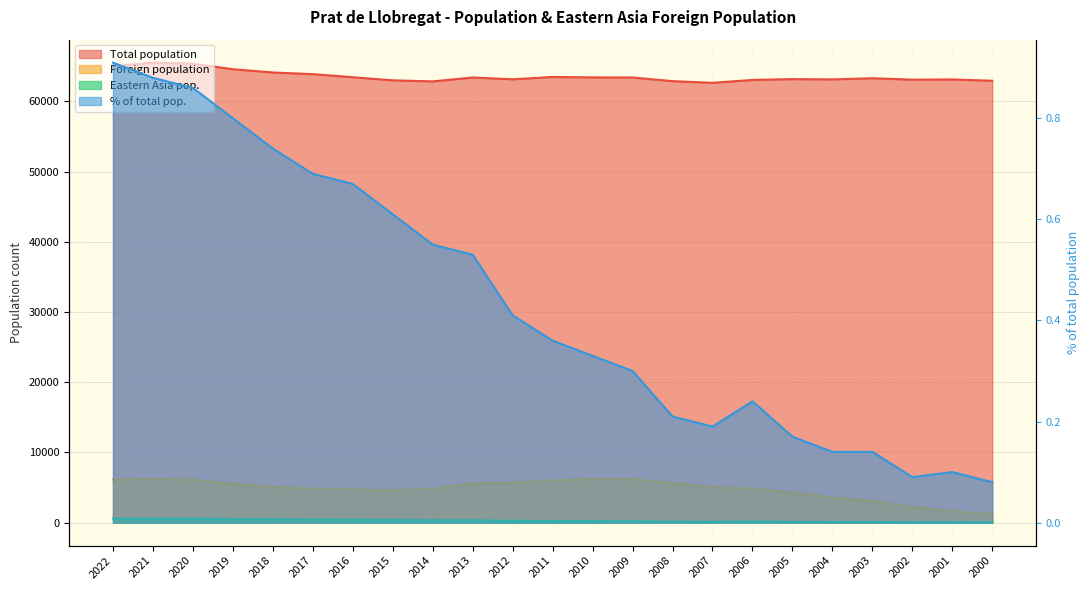

Is the value of Eastern Asia pop. at 2002 greater than the value of Total population at 2005?

No